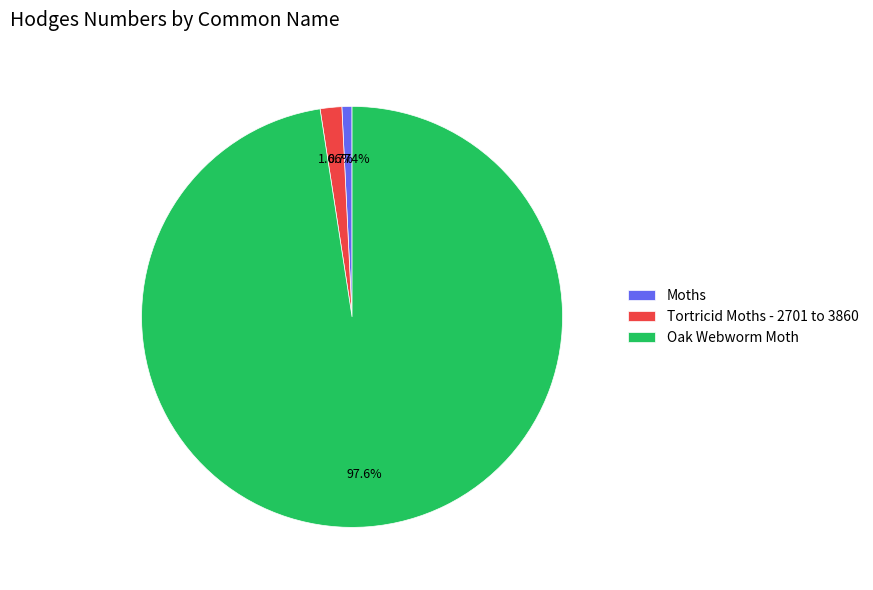

Count the number of slices in the pie.

3